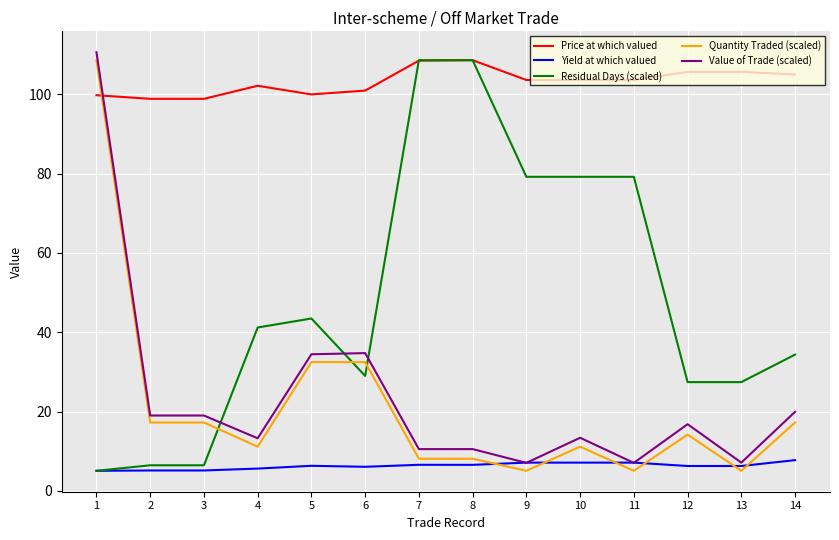

At which label is Value of Trade (scaled) closest to 58?

6